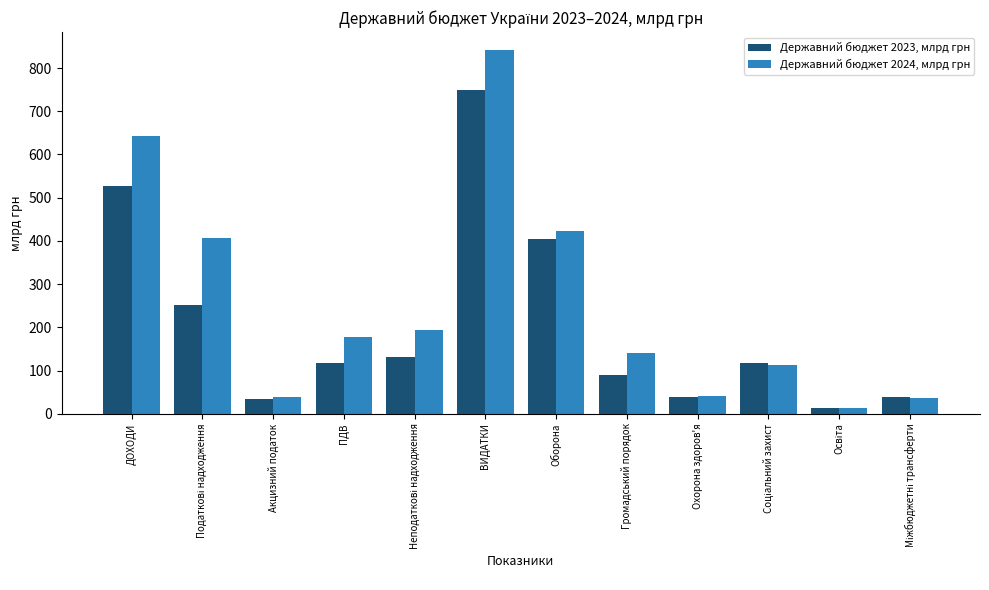

Rank the series by their maximum value, from lowest to highest.

Державний бюджет 2023, млрд грн, Державний бюджет 2024, млрд грн